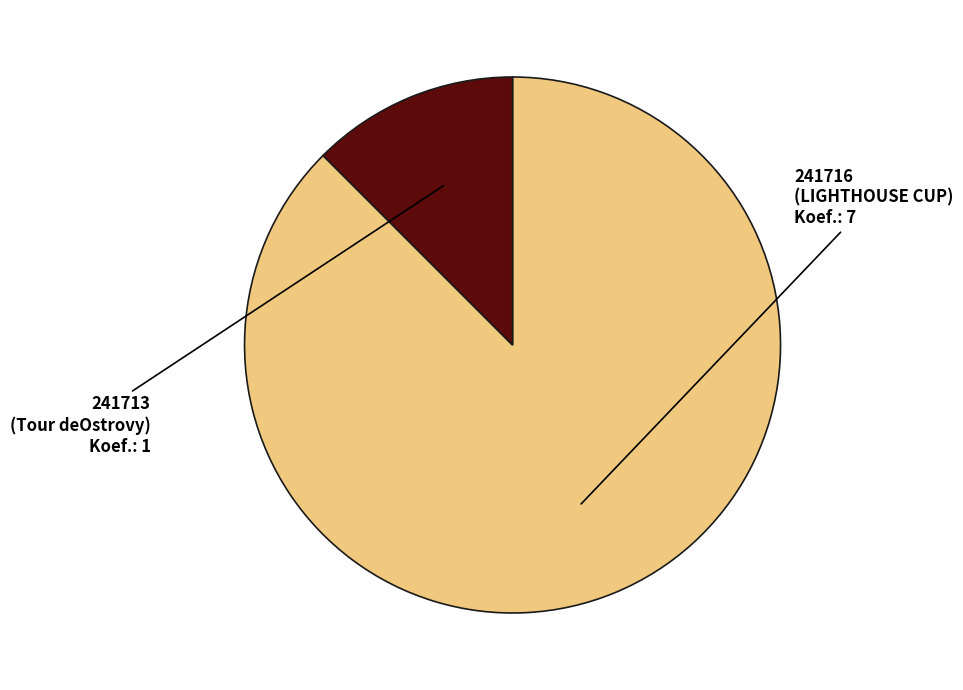

Is there any slice that represents more than half of the pie?

Yes